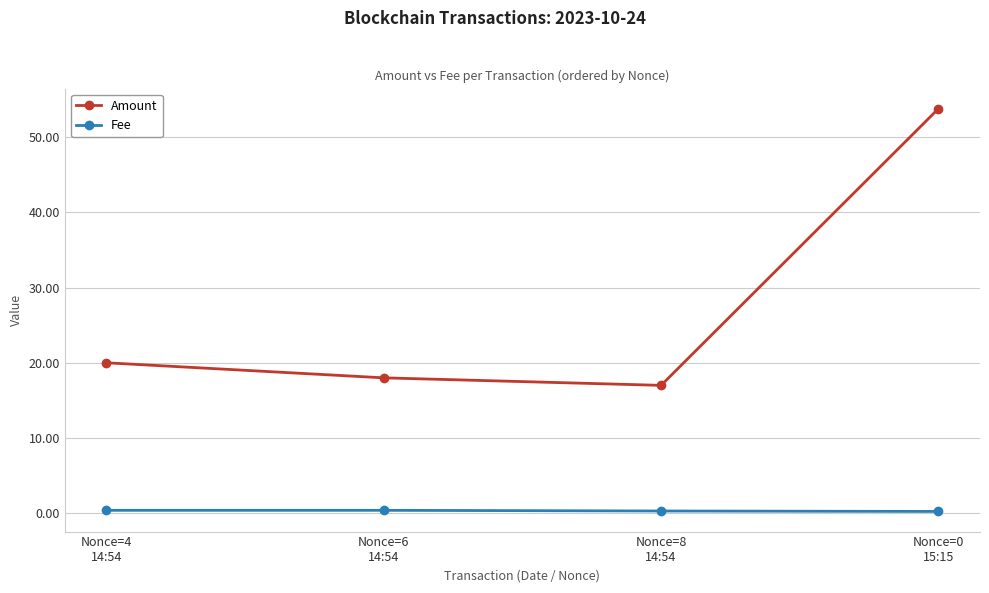

What is the sum of the Amount values at Nonce=8
14:54 and Nonce=4
14:54?

37.0